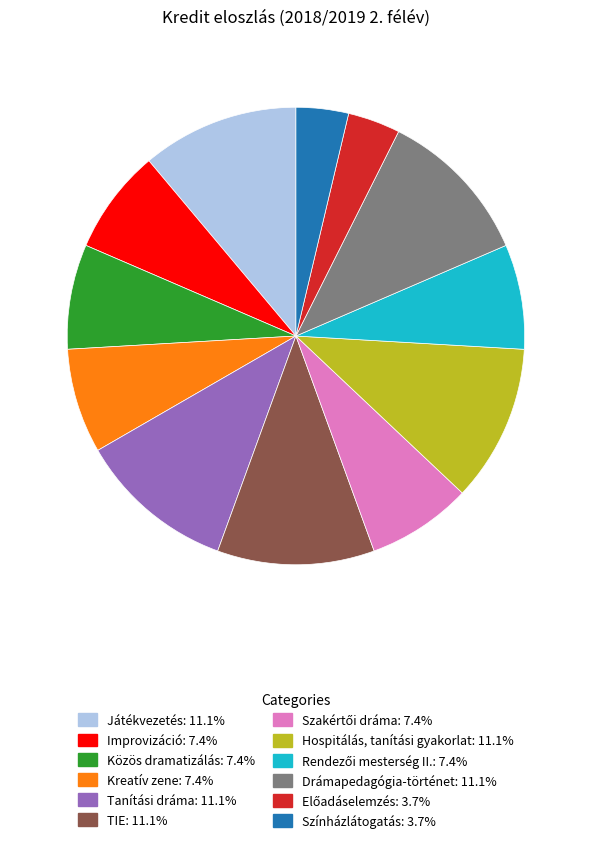

Combined, do Hospitálás, tanítási gyakorlat and Színházlátogatás account for over 50%?

No